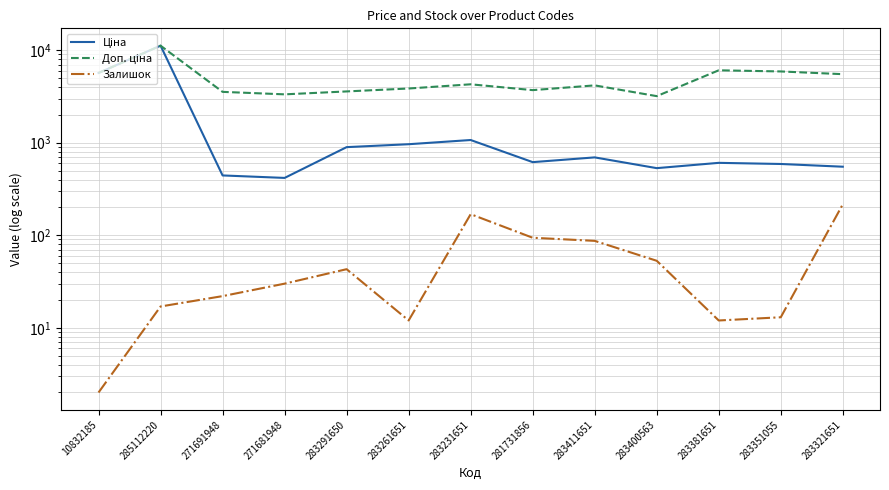

The Залишок series shows 12.0 at 283381651. True or false?

True